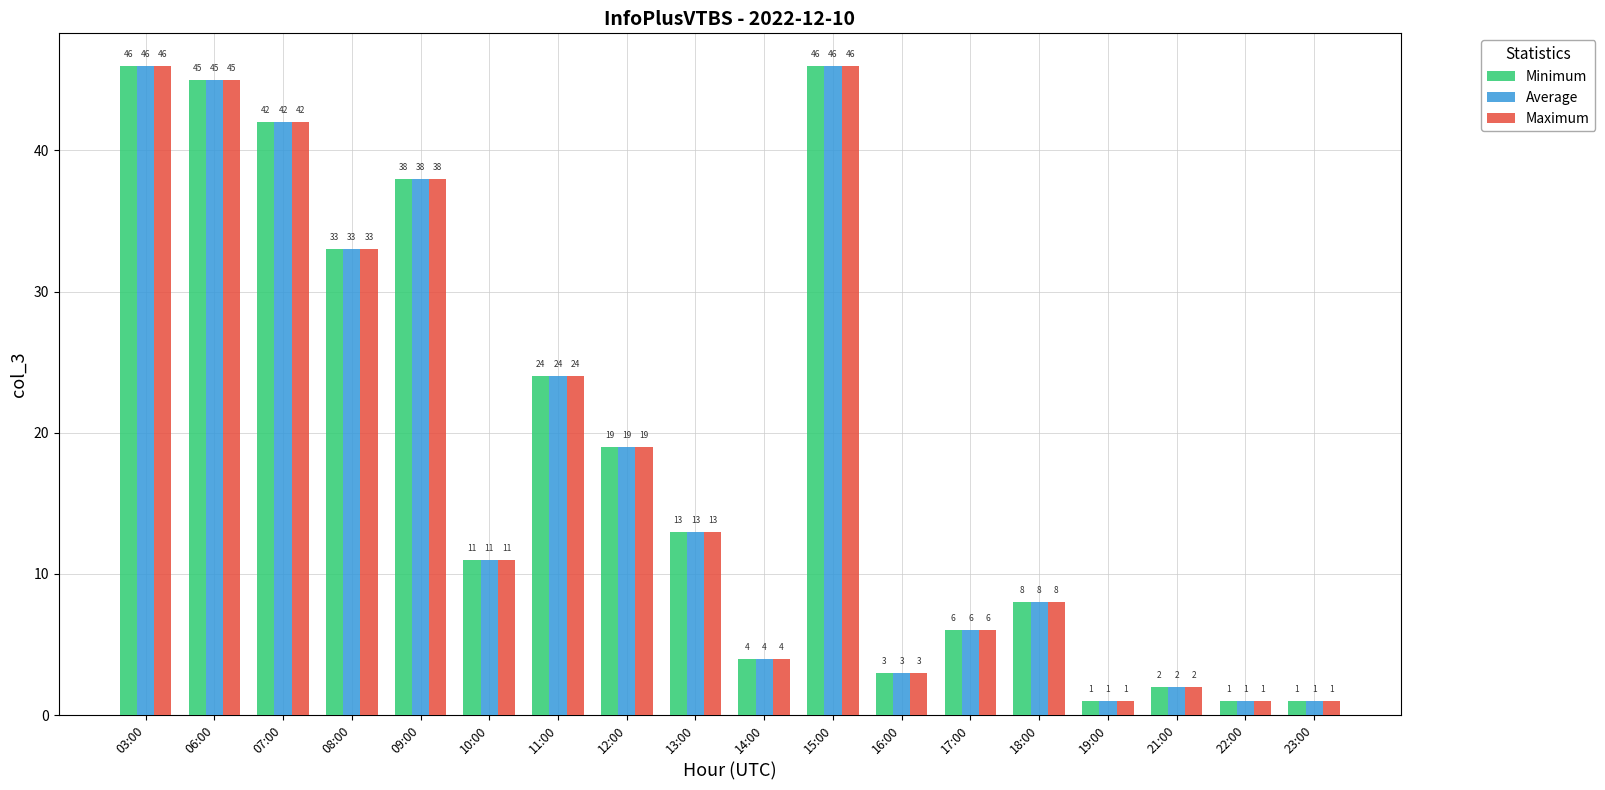

Reading left to right, transcribe all the data shown in this chart.

Minimum: 03:00=46	06:00=45	07:00=42	08:00=33	09:00=38	10:00=11	11:00=24	12:00=19	13:00=13	14:00=4	15:00=46	16:00=3	17:00=6	18:00=8	19:00=1	21:00=2	22:00=1	23:00=1
Average: 03:00=46	06:00=45	07:00=42	08:00=33	09:00=38	10:00=11	11:00=24	12:00=19	13:00=13	14:00=4	15:00=46	16:00=3	17:00=6	18:00=8	19:00=1	21:00=2	22:00=1	23:00=1
Maximum: 03:00=46	06:00=45	07:00=42	08:00=33	09:00=38	10:00=11	11:00=24	12:00=19	13:00=13	14:00=4	15:00=46	16:00=3	17:00=6	18:00=8	19:00=1	21:00=2	22:00=1	23:00=1